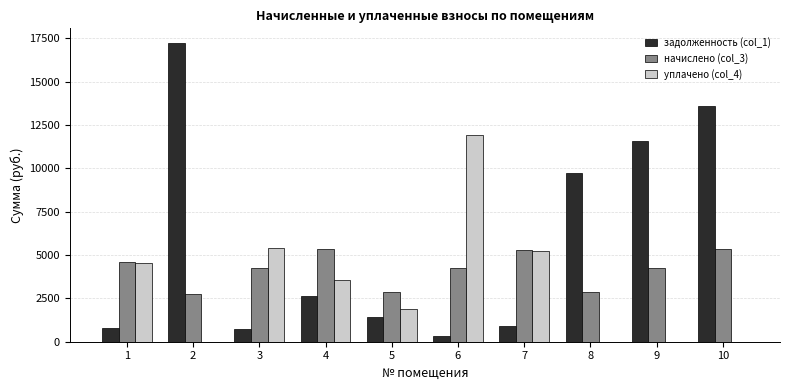

What is the sum of all уплачено (col_4) values?

32557.7